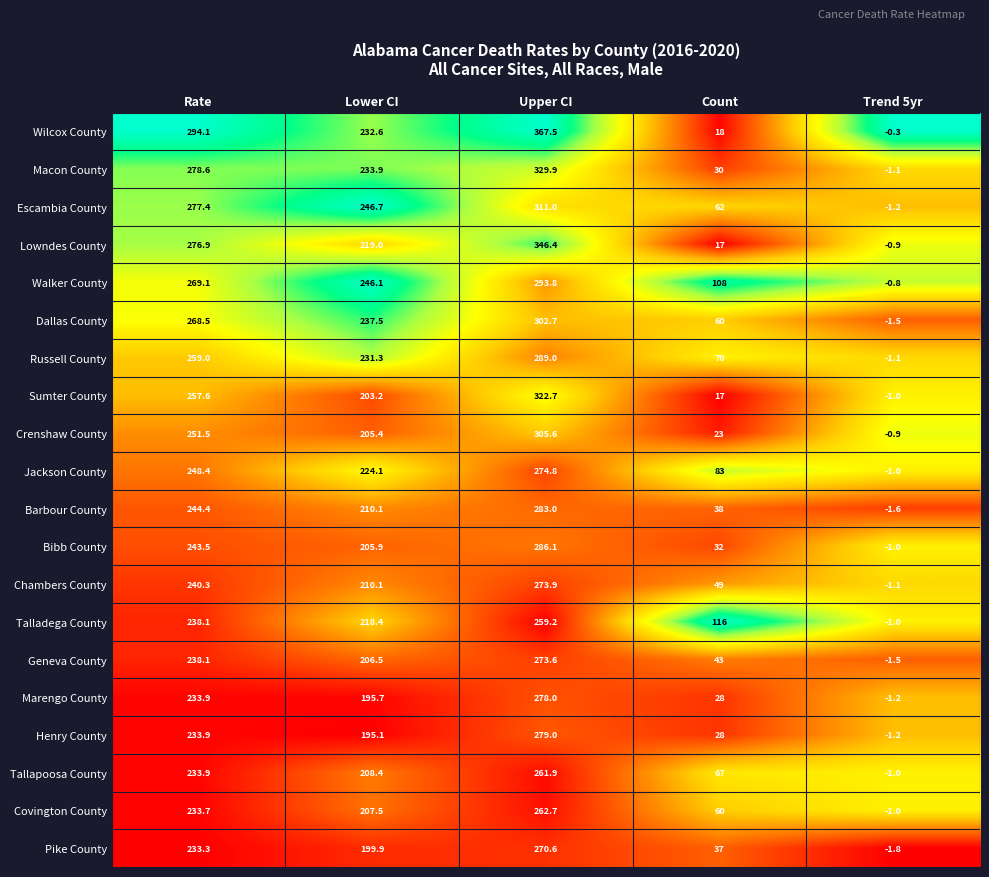

Rank the series at Upper CI from lowest to highest value.

Talladega County, Tallapoosa County, Covington County, Pike County, Geneva County, Chambers County, Jackson County, Marengo County, Henry County, Barbour County, Bibb County, Russell County, Walker County, Dallas County, Crenshaw County, Escambia County, Sumter County, Macon County, Lowndes County, Wilcox County